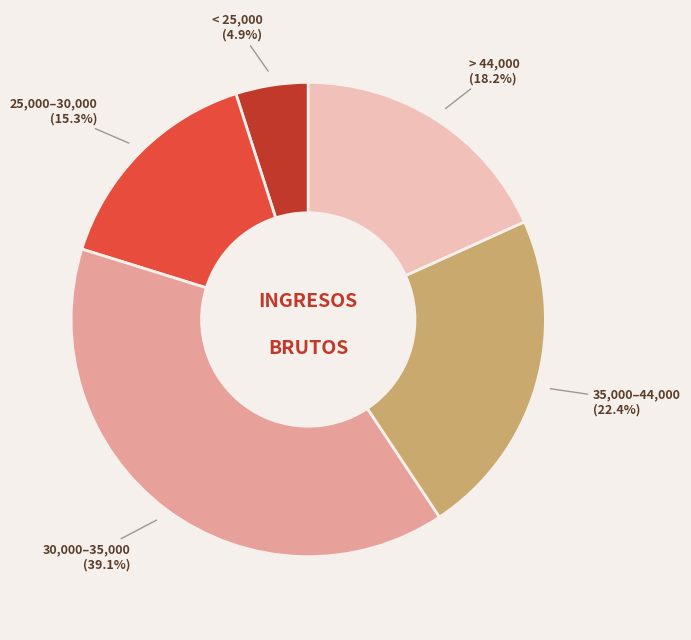

Is there a majority slice in this chart?

No